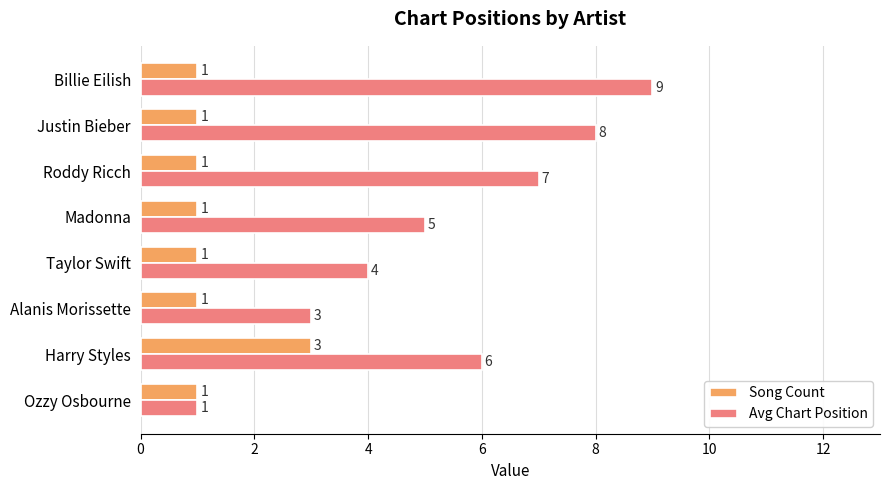

How many distinct data groups are displayed?

2